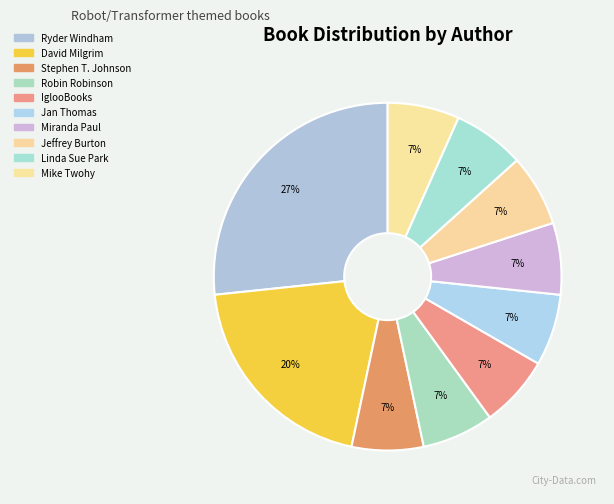

Does any single category account for the majority?

No